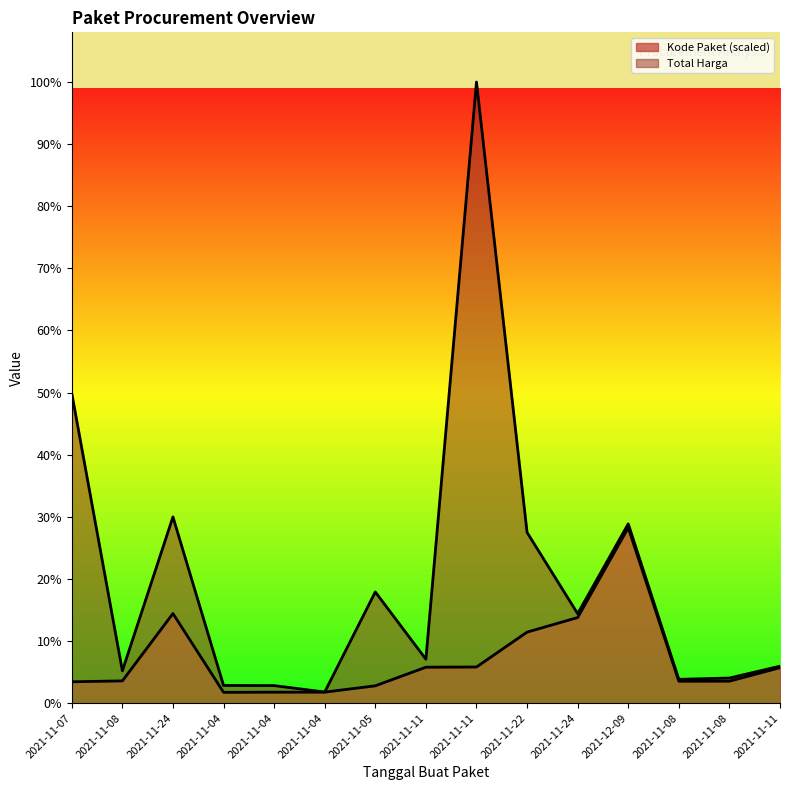

Reading left to right, transcribe all the data shown in this chart.

105865056.4	110181969.5	443352007.5	53678234.1	54408207.7	54546651.0	85910346.0	177905903.3	178875006.2	351306107.2	423378418.4	867636600.0	108690557.9	108759779.5	175514610.3